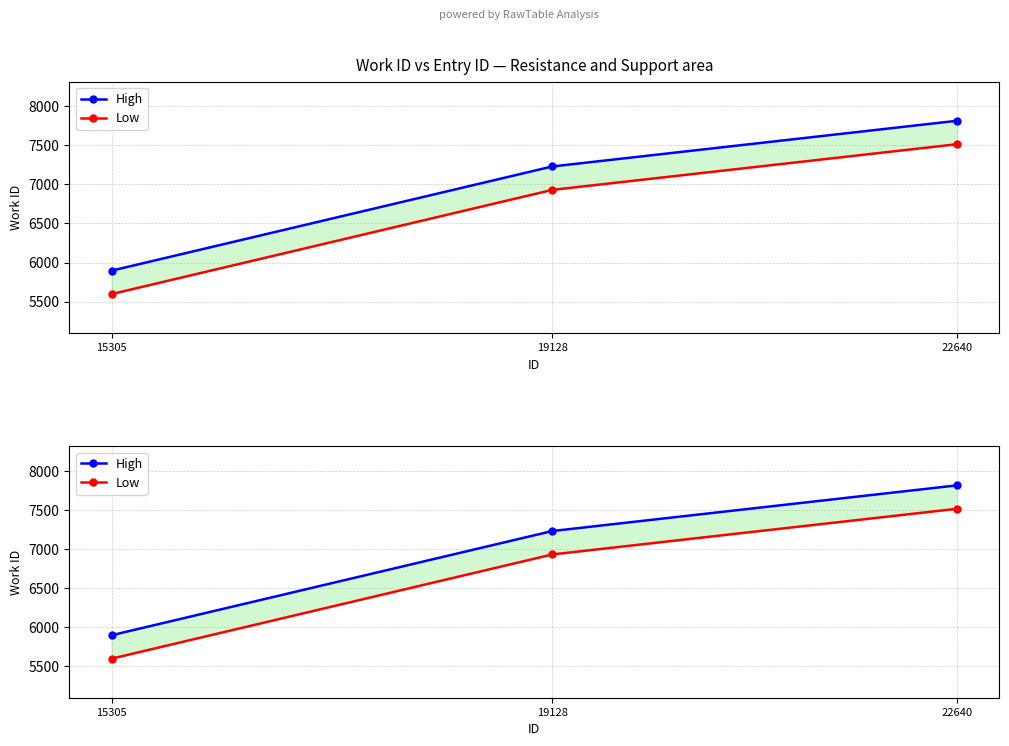

The value of High at 15305 is 8810. True or false?

False